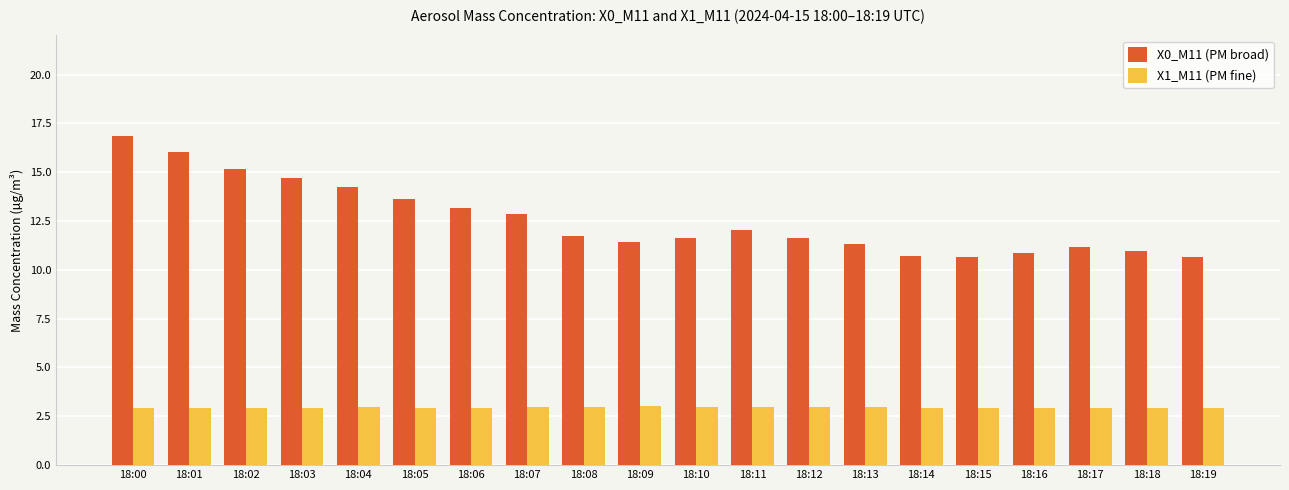

The X1_M11 (PM fine) series shows 3.0 at 18:09. True or false?

True